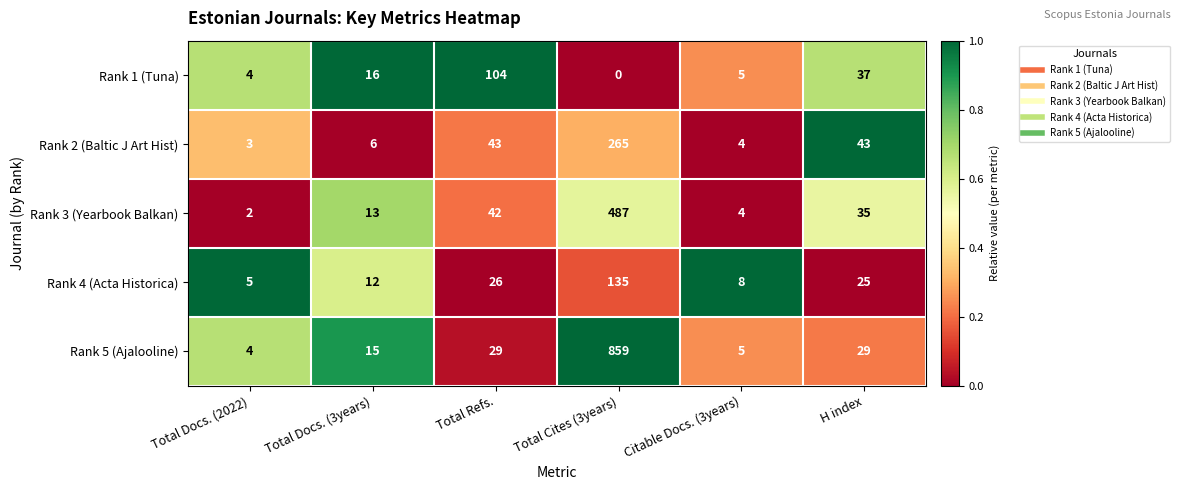

Which category has the lowest value across all series?

Total Cites (3years)